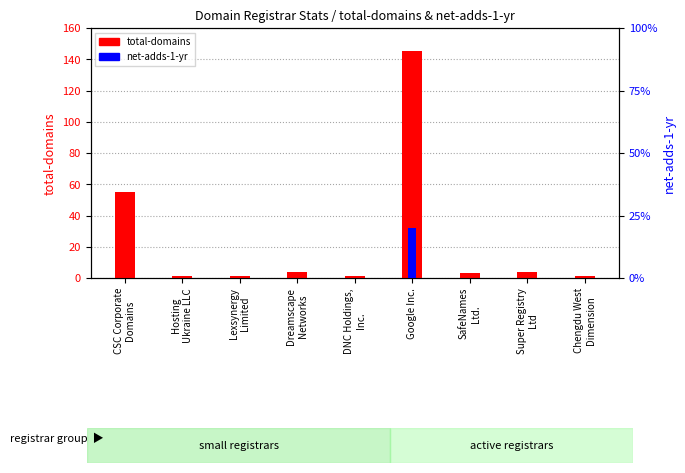

Are the bars horizontal?

No